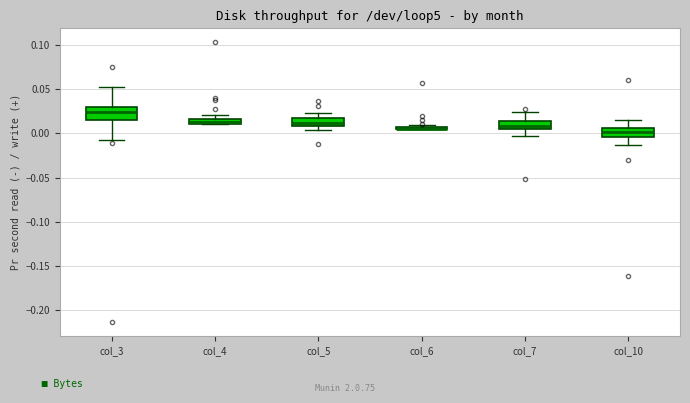

Which box is the tallest, from its lower edge to its upper edge?

col_3